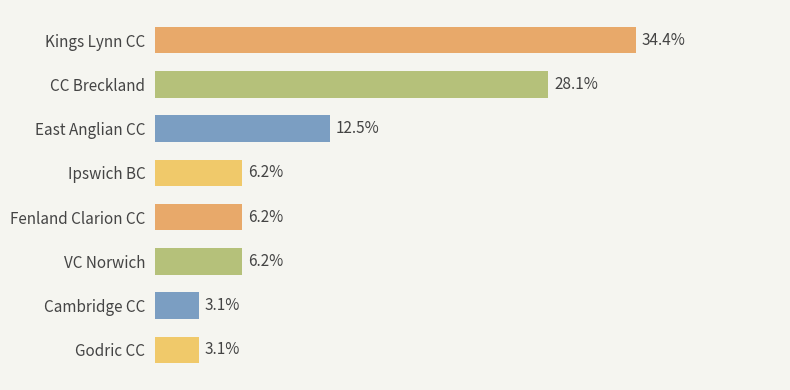

At which label is the value closest to 18?

East Anglian CC